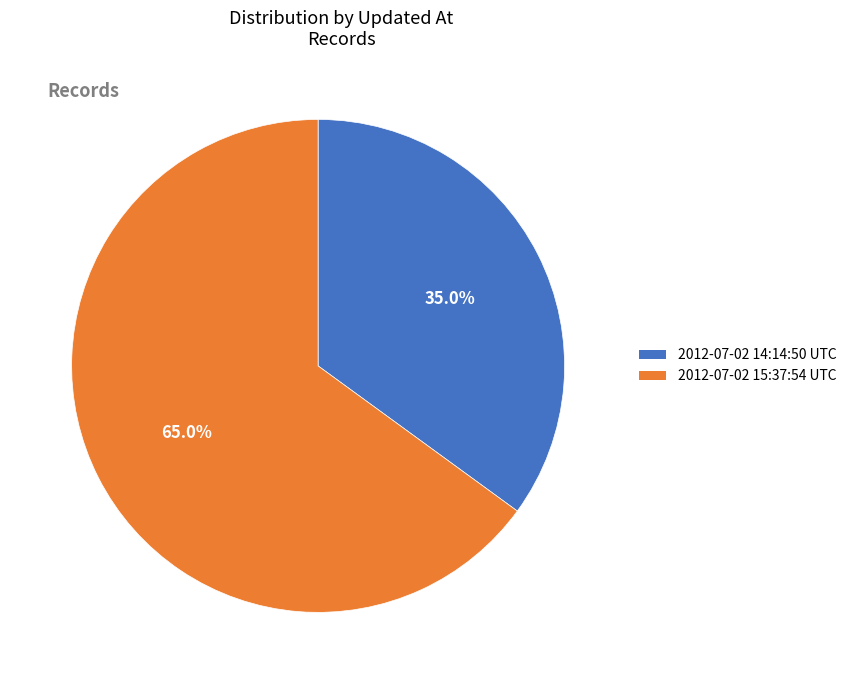

What is the smallest slice in the pie chart?

2012-07-02 14:14:50 UTC